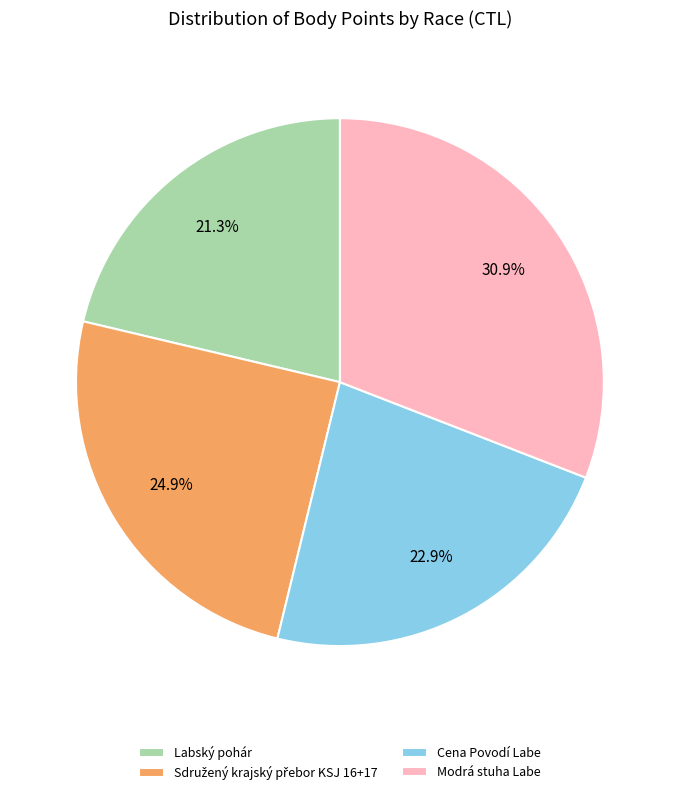

How much of the chart is everything except Modrá stuha Labe?

69.1%